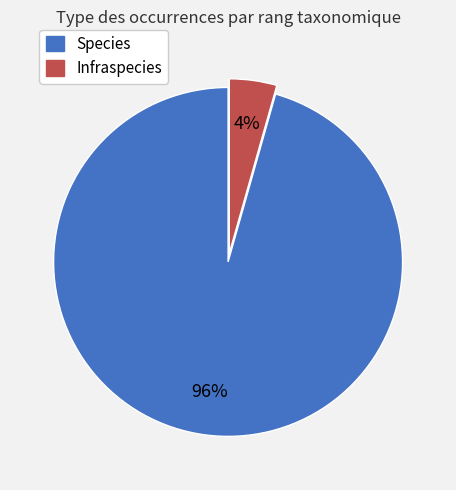

To the nearest percent, what is the combined percentage of Infraspecies and Species?

100%